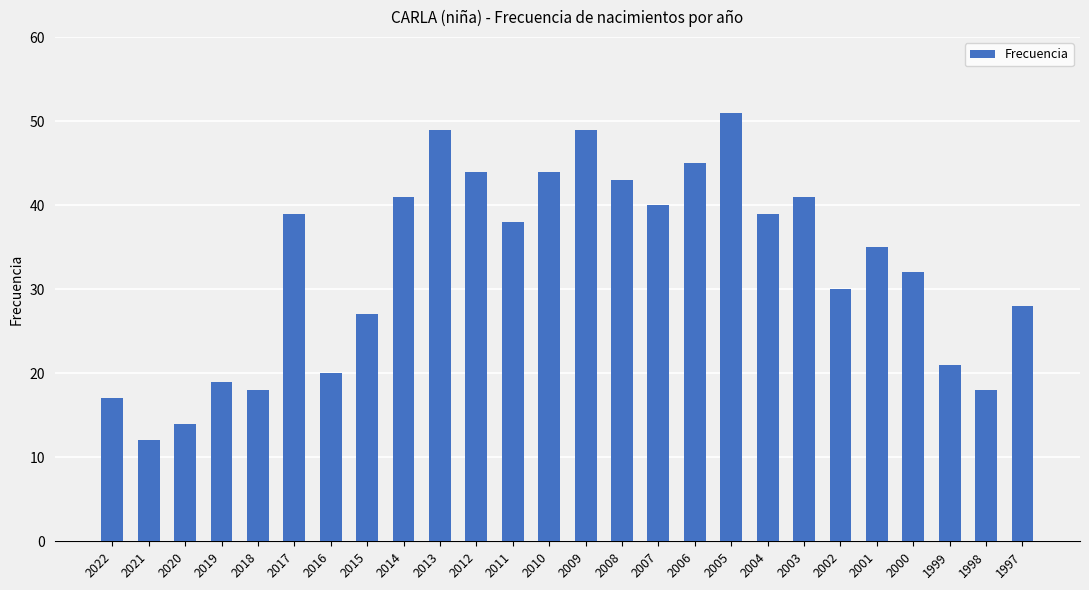

How many distinct data groups are displayed?

1